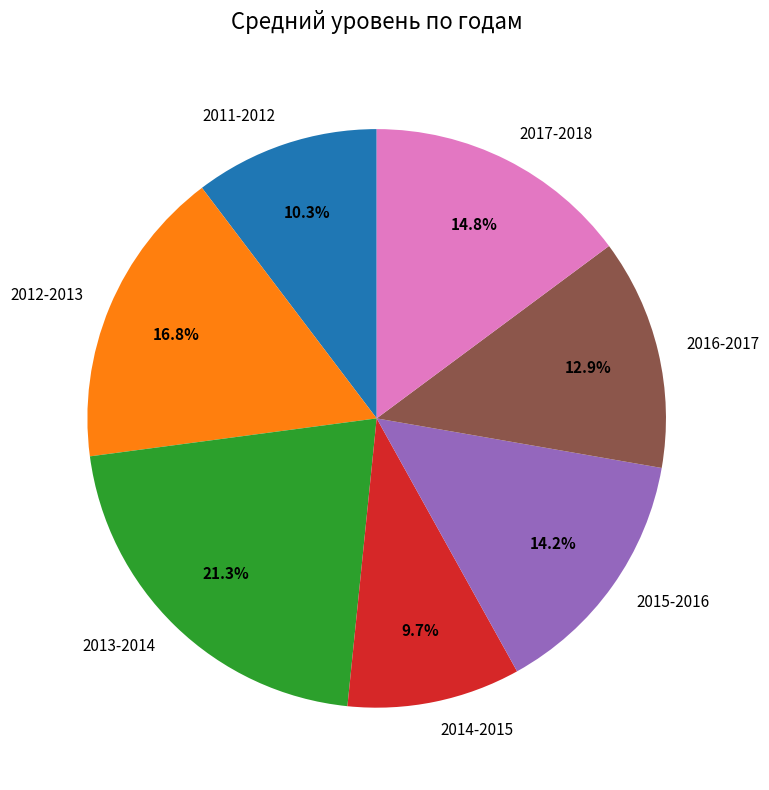

How many slices are in this pie chart?

7